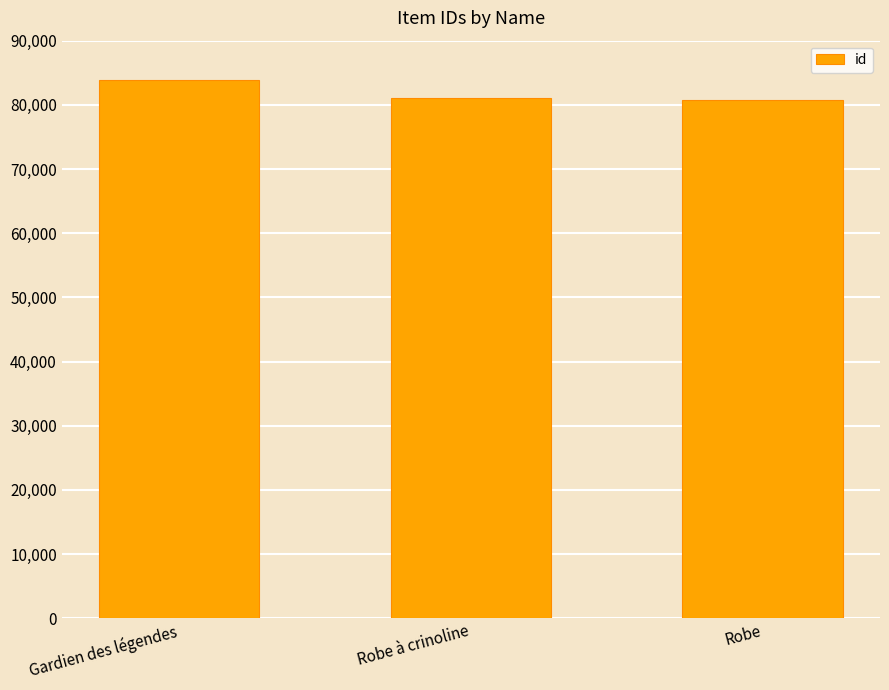

Which has a higher value, Robe à crinoline or Gardien des légendes?

Gardien des légendes